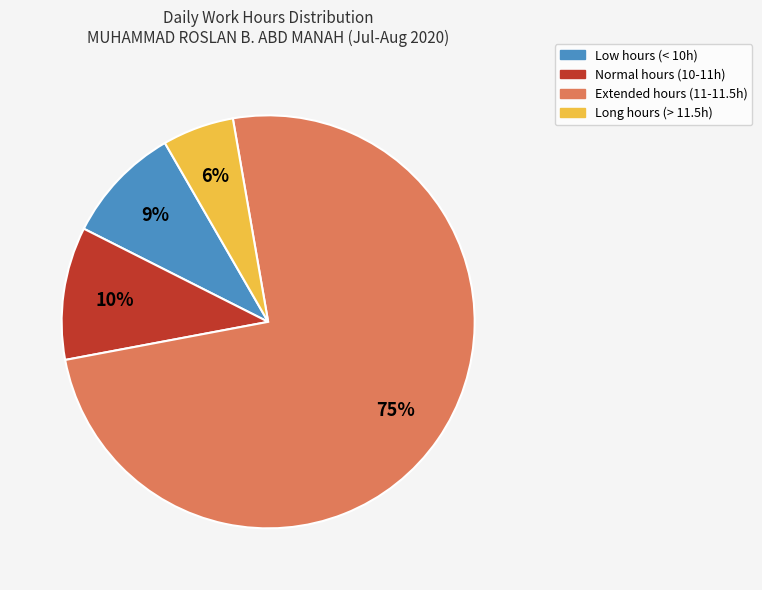

To the nearest percent, what is the difference between the largest and smallest slice percentages?

69%